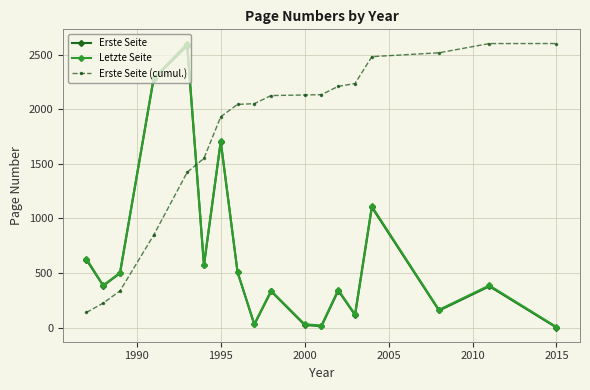

After their last crossing, which series has the higher values: Erste Seite (cumul.) or Letzte Seite?

Erste Seite (cumul.)